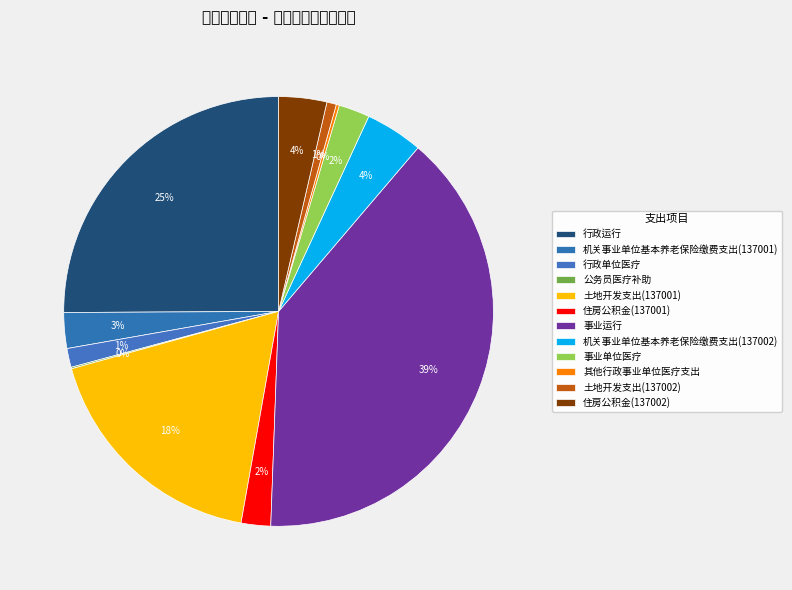

To the nearest percent, what is the difference between the 住房公积金(137001) and 土地开发支出(137002) slice percentages?

1%